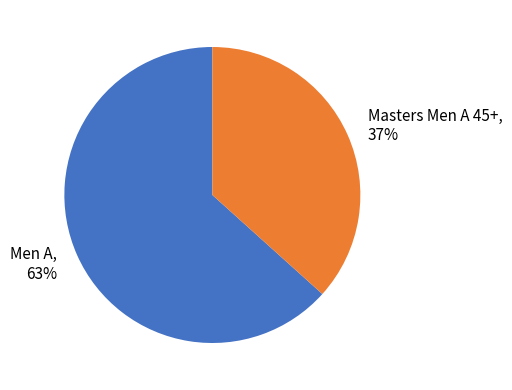

Is the sum of Masters Men A 45+ and Men A greater than half?

Yes